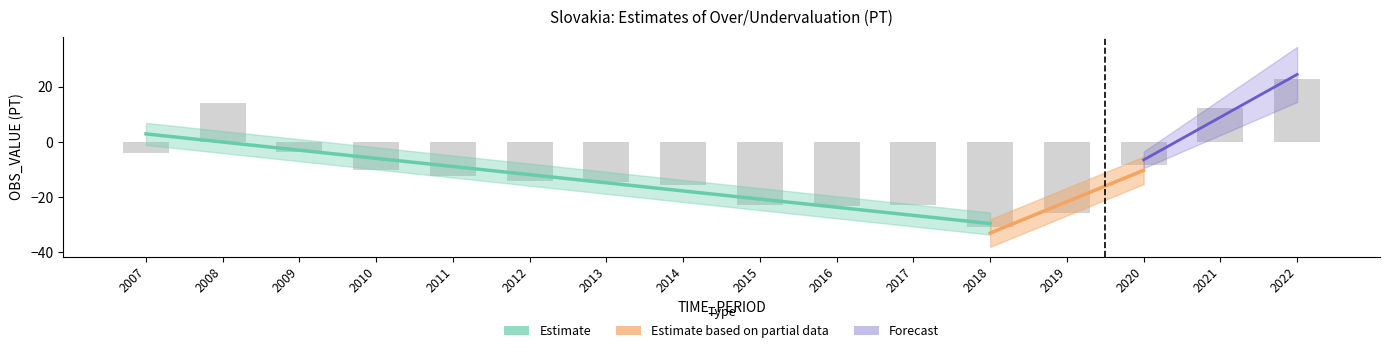

True or false: the data shows -15.8 at 2015.

False